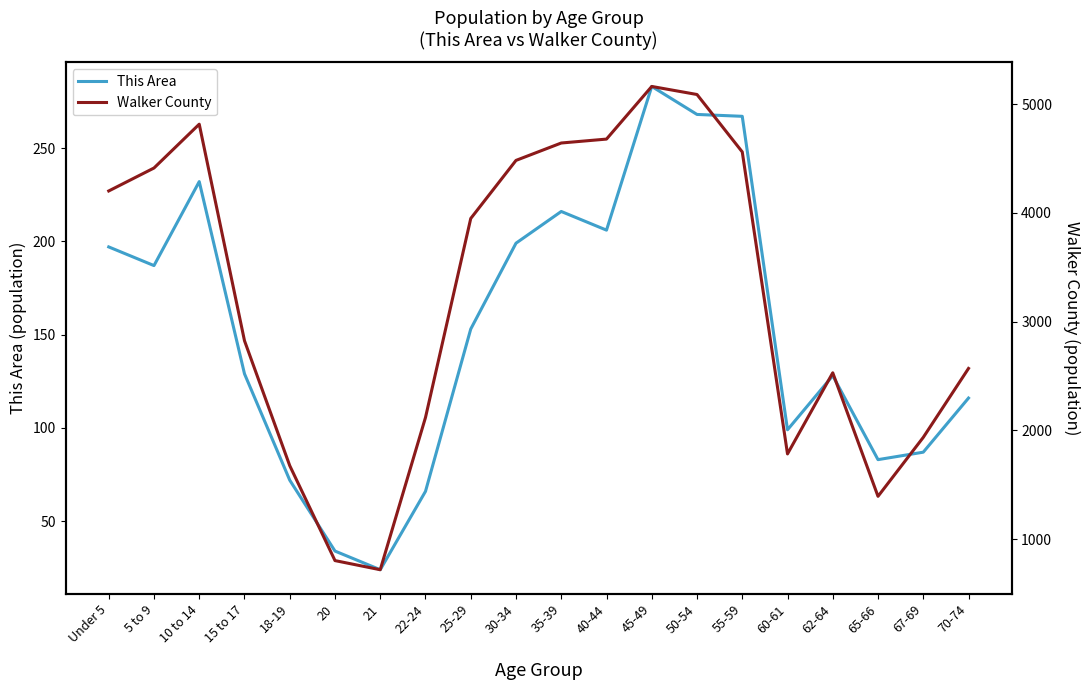

Reading right to left, transcribe all the data shown in this chart.

This Area: 116	87	83	128	99	267	268	283	206	216	199	153	66	24	34	72	129	232	187	197
Walker County: 2570	1936	1394	2530	1784	4561	5089	5163	4679	4643	4483	3949	2119	719	803	1676	2825	4816	4413	4202